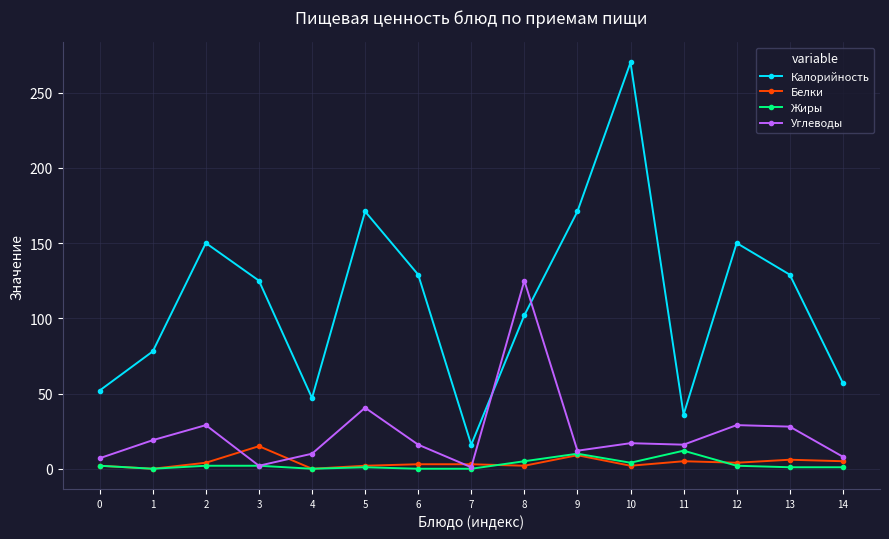

How many categories are shown in the chart?

15